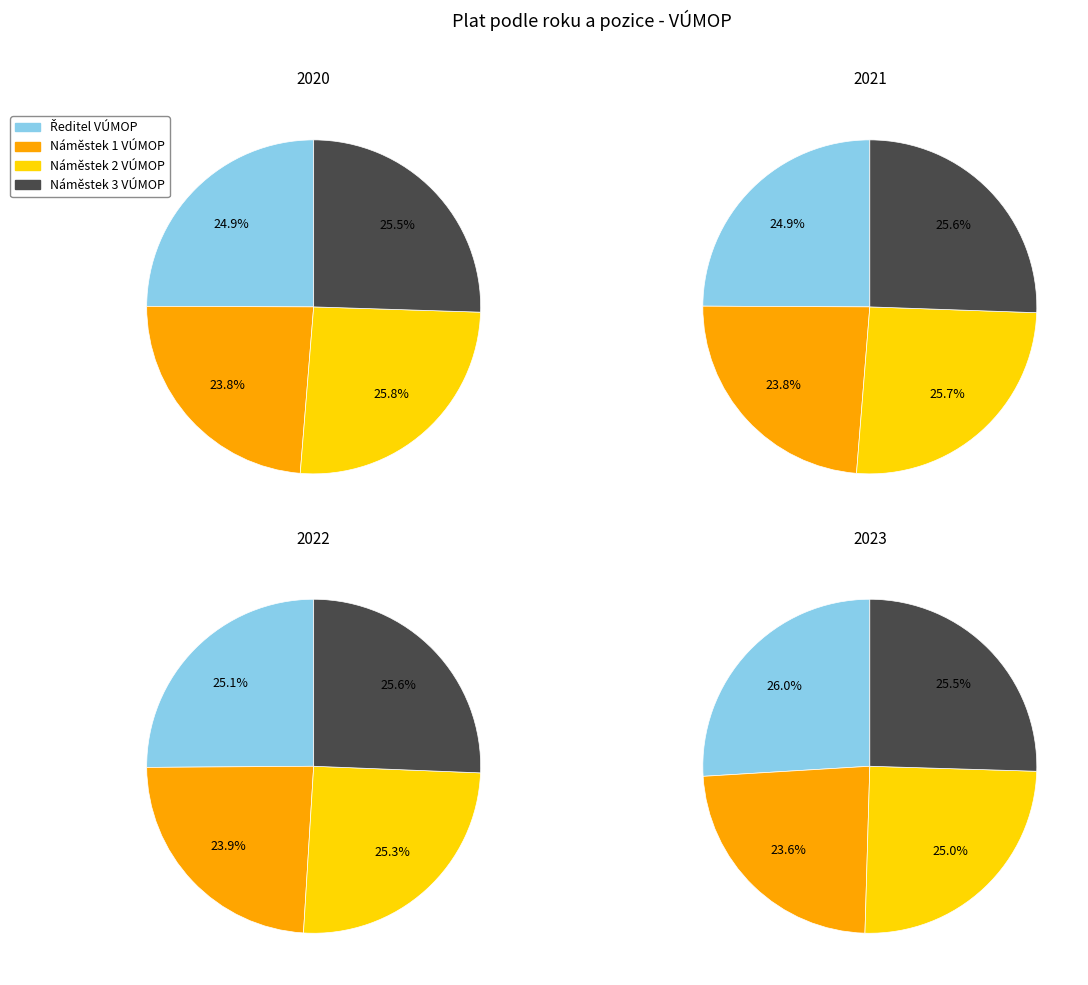

Between 2020 and 2022, which is larger?

2020